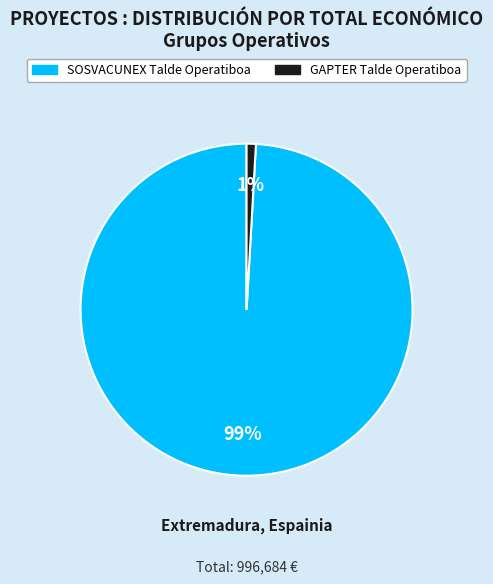

To the nearest percent, what portion does SOSVACUNEX Talde Operatiboa represent?

99%